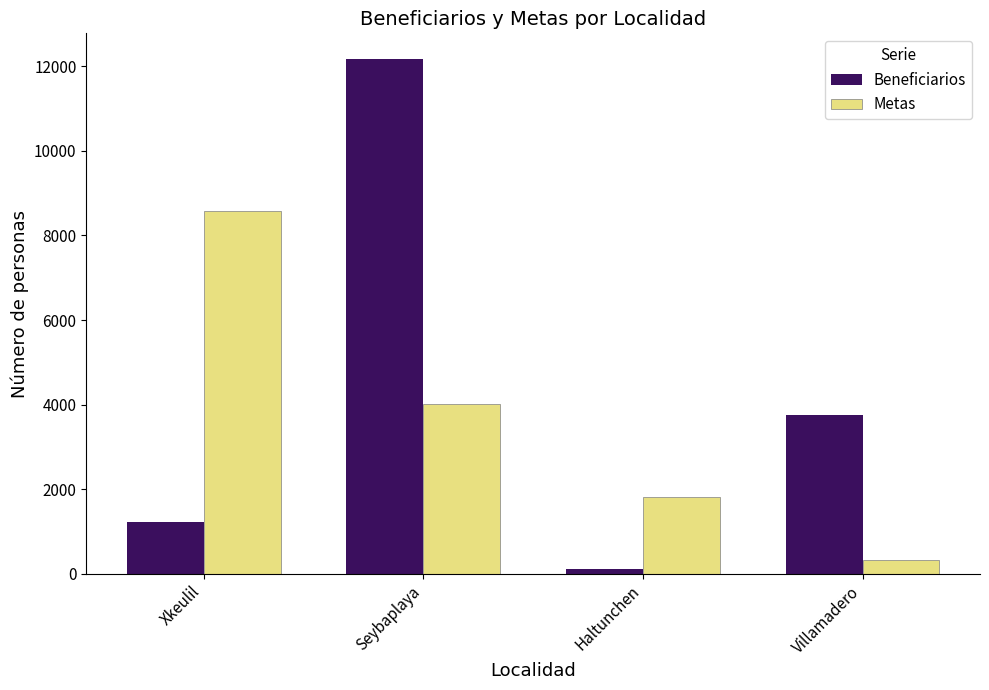

Which series has the widest spread of values?

Beneficiarios